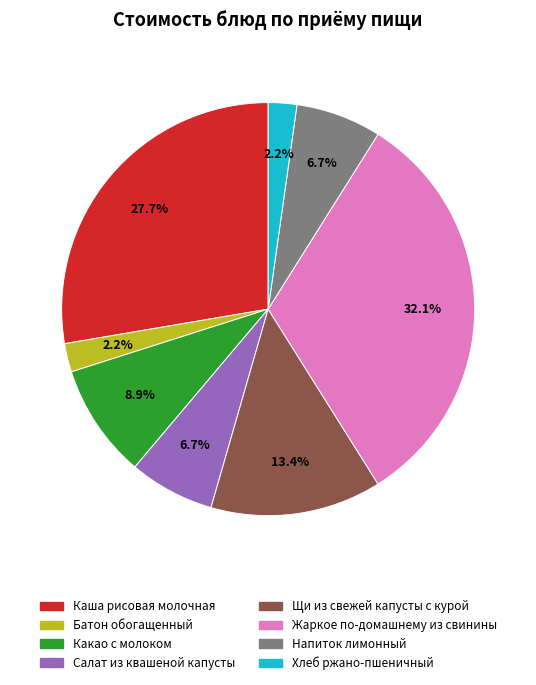

To the nearest percent, what is the difference between the Щи из свежей капусты с курой and Хлеб ржано-пшеничный slice percentages?

11%